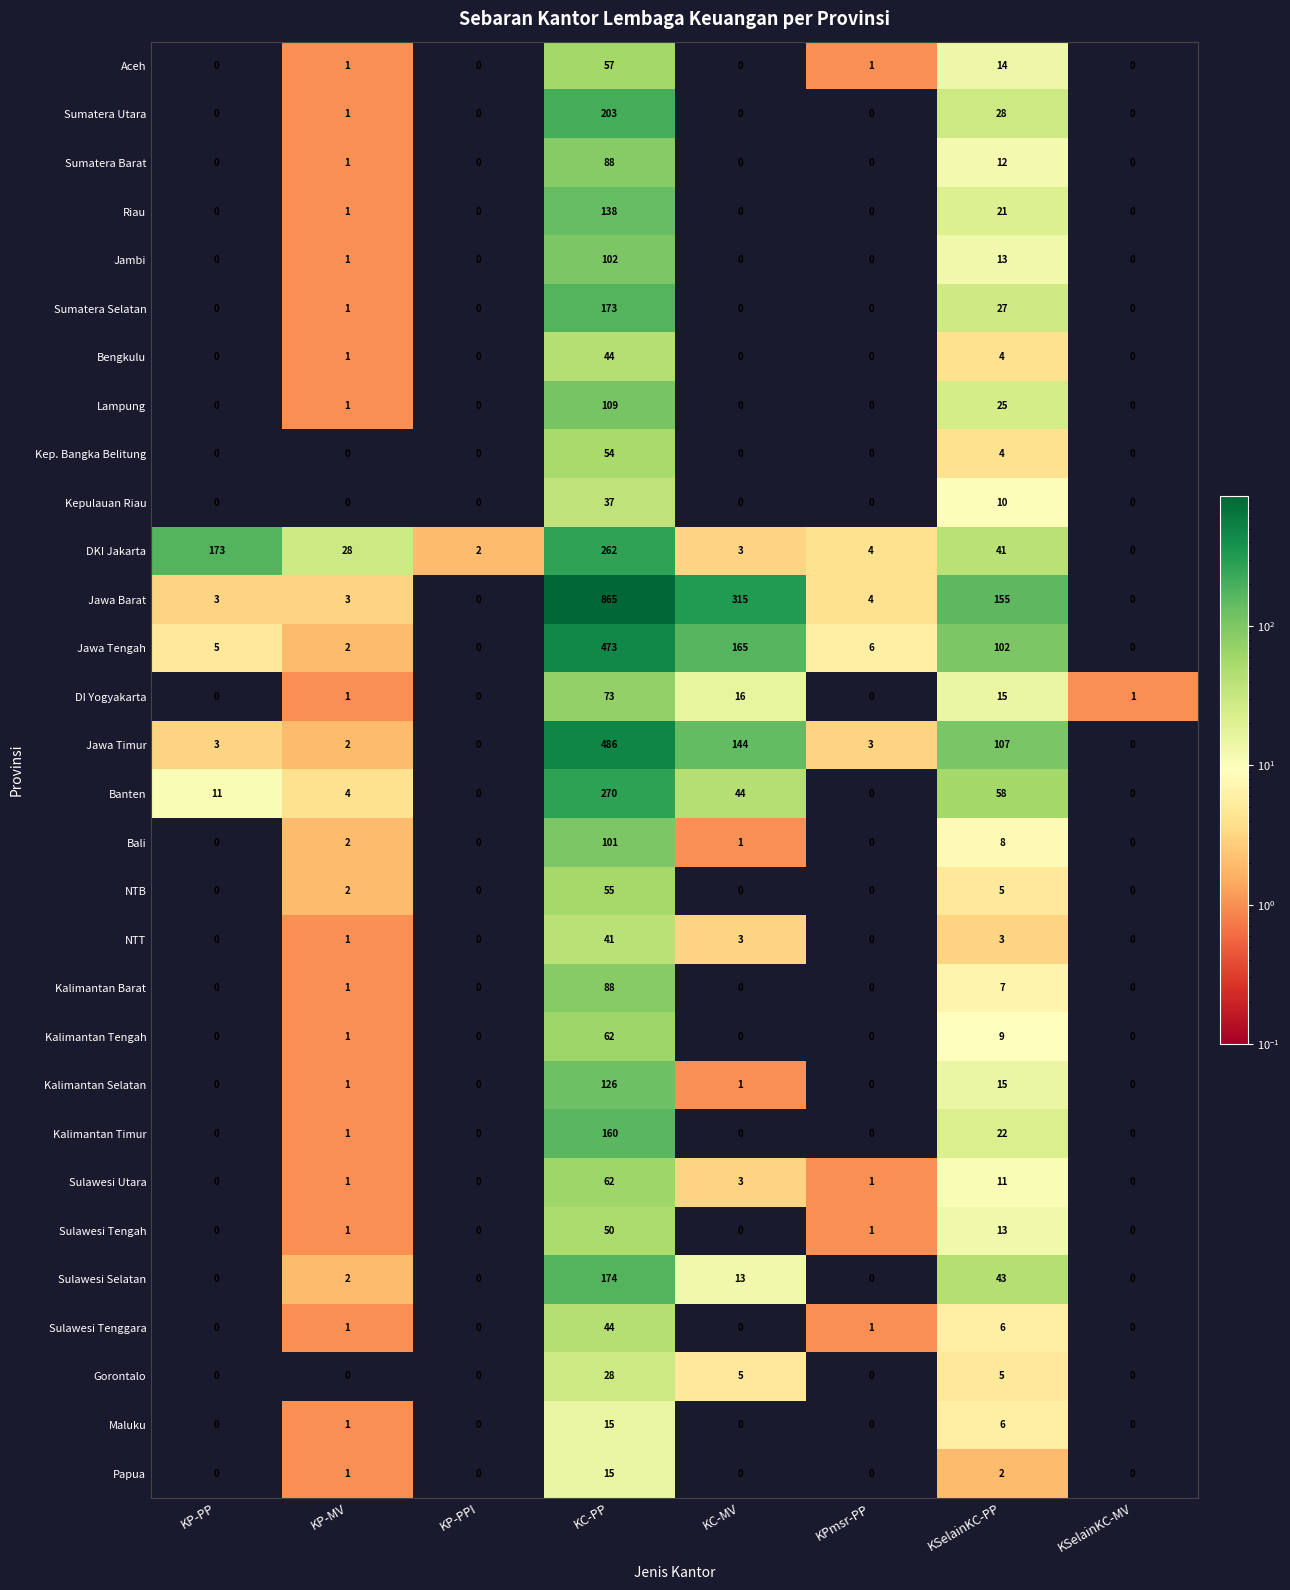

At which category does the chart reach its peak across all series?

KC-PP